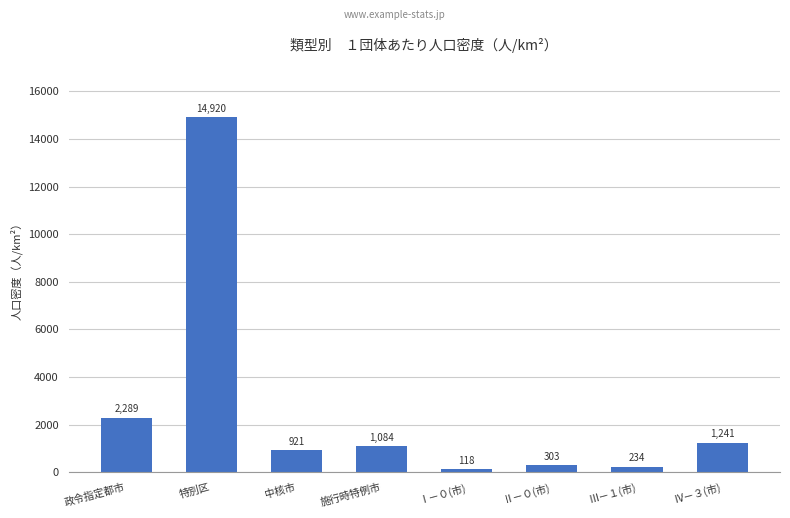

What is the value of the 2nd bar from the left?

14920